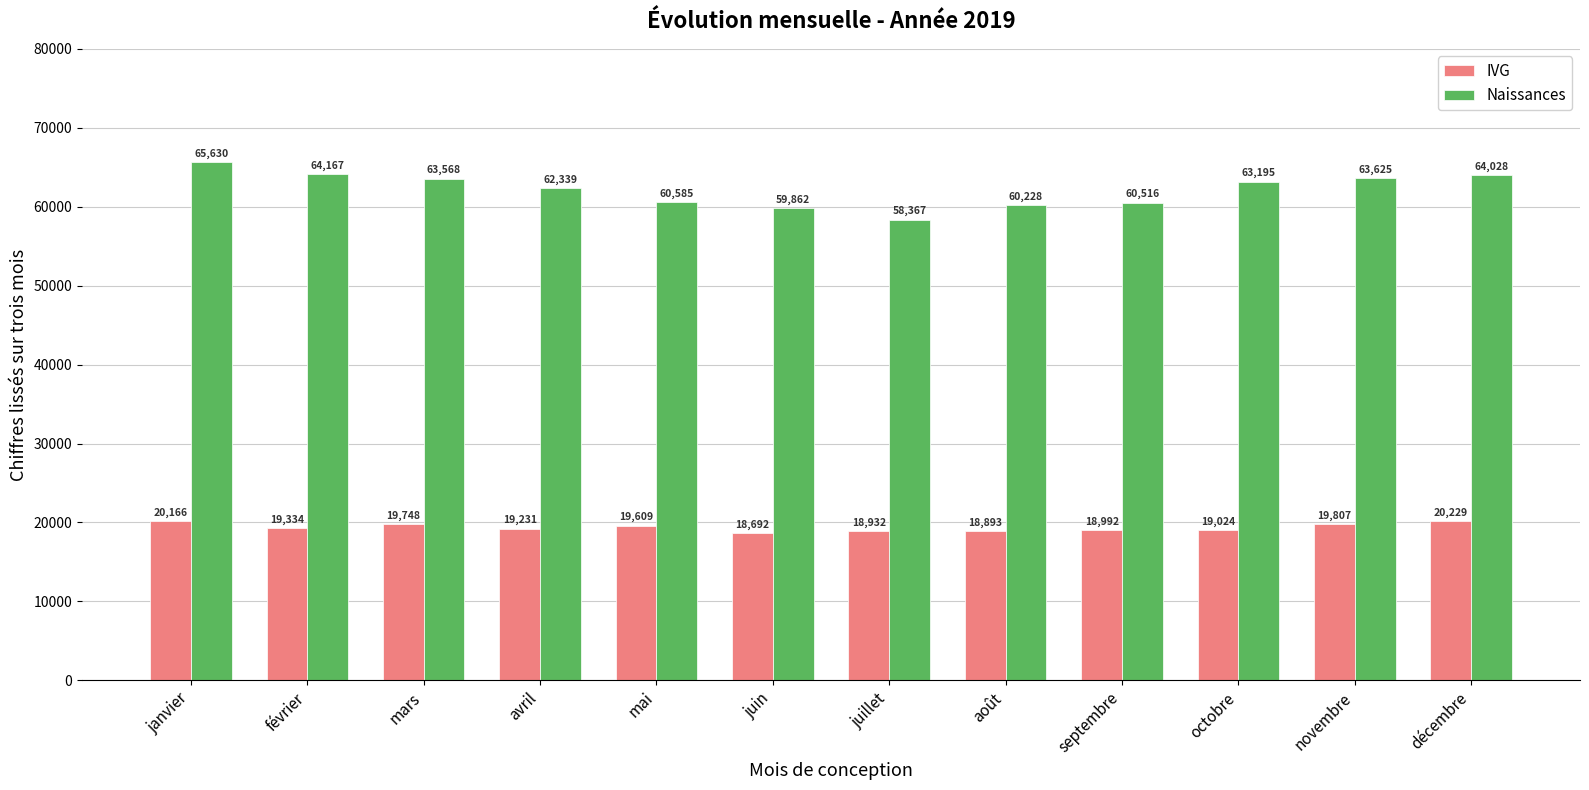

What is the sum of all Naissances values?

746109.0